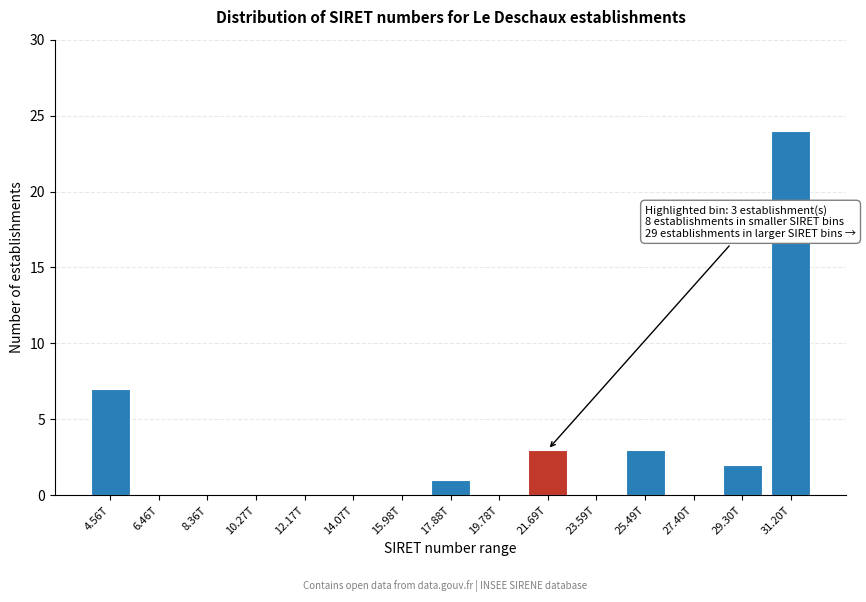

Reading left to right, list all the values displayed in this chart.

4.56T=7	6.46T=0	8.36T=0	10.27T=0	12.17T=0	14.07T=0	15.98T=0	17.88T=1	19.78T=0	21.69T=3	23.59T=0	25.49T=3	27.40T=0	29.30T=2	31.20T=24